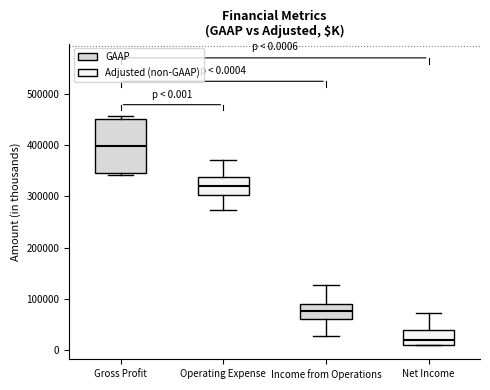

Which box's median line is the highest?

Gross Profit